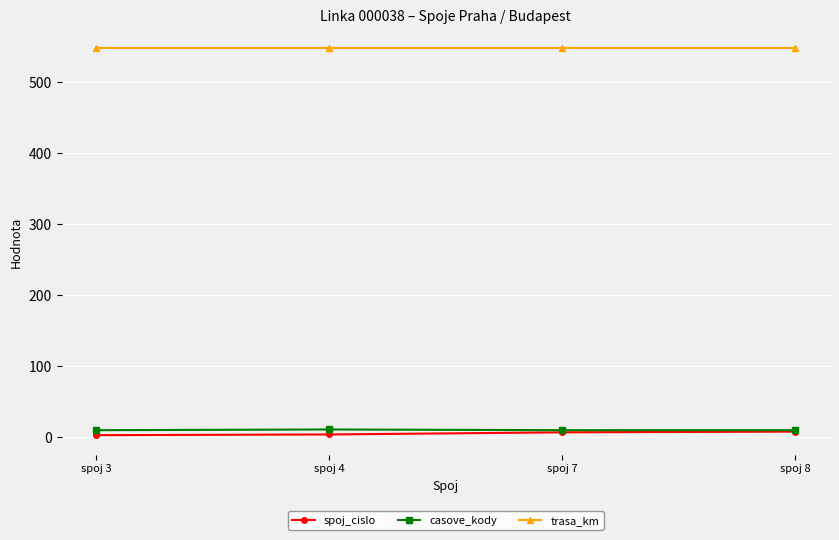

True or false: casove_kody and trasa_km intersect in this chart.

False